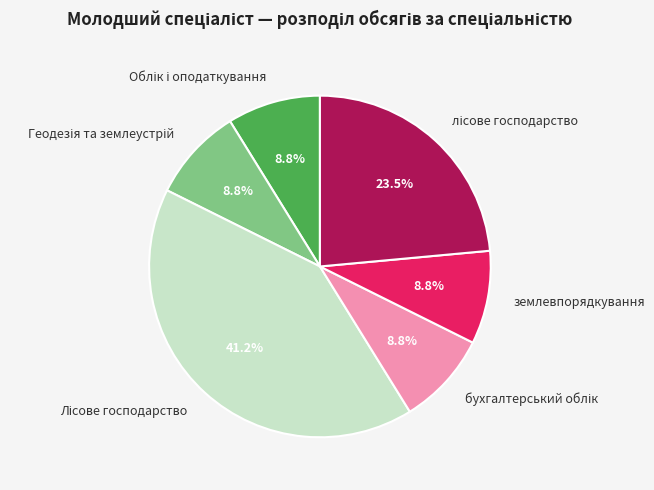

Does any single category account for the majority?

No